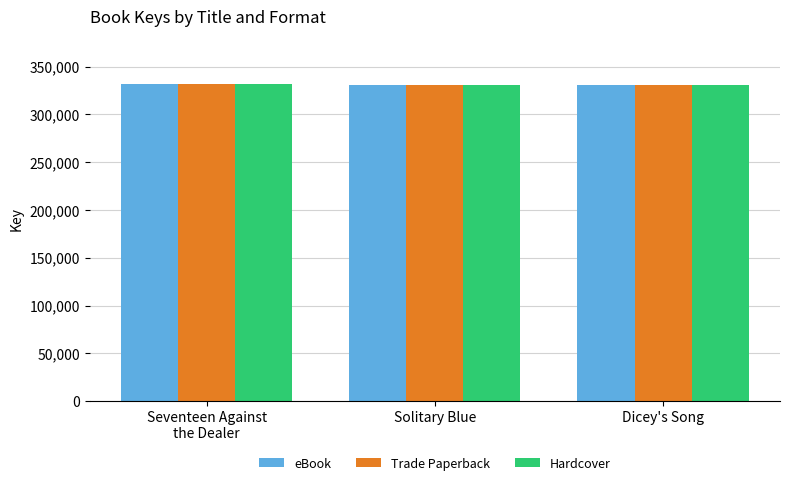

What is the average value of the Trade Paperback series?

331311